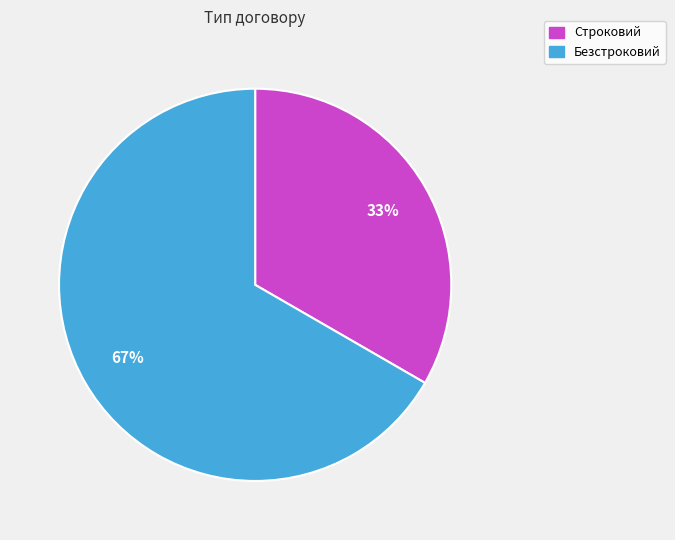

Which slice is the largest?

Безстроковий